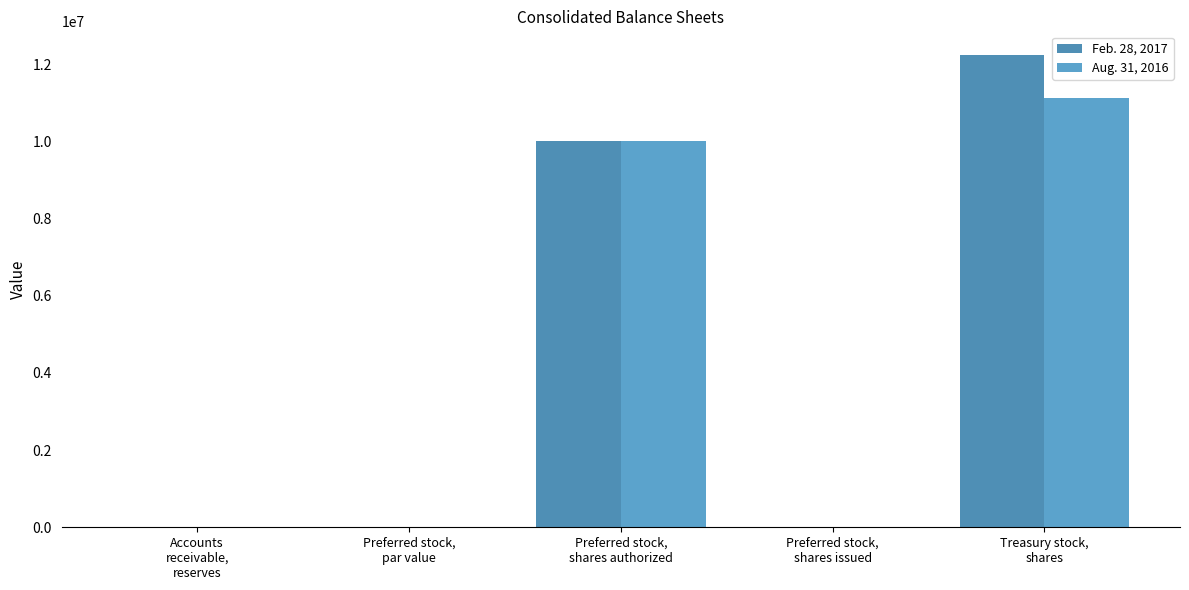

What is the label of the 2nd bar from the left?

Preferred stock,
par value